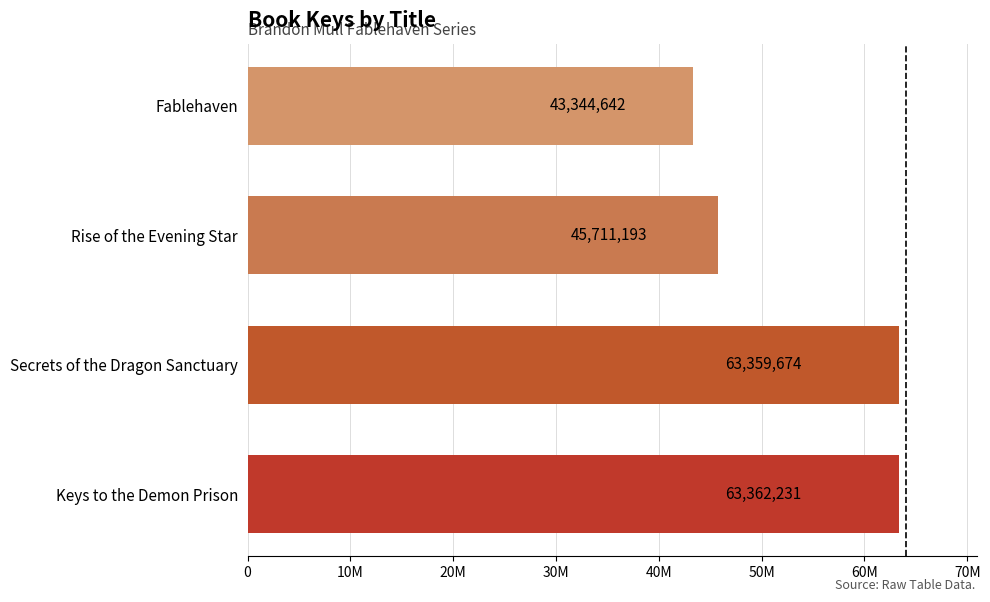

Does the chart contain any negative values?

No